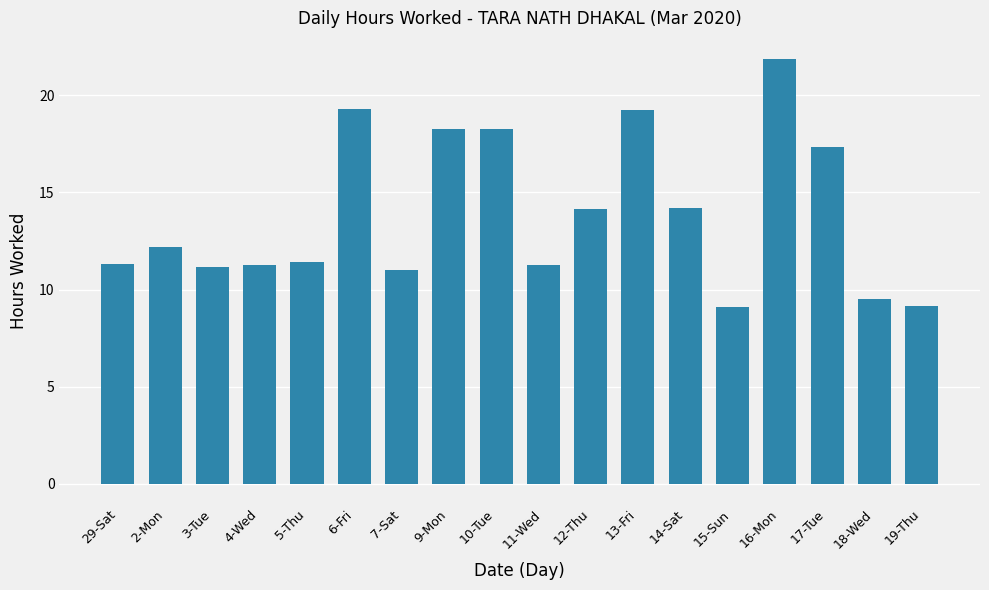

What value does the data have at 16-Mon?

21.9